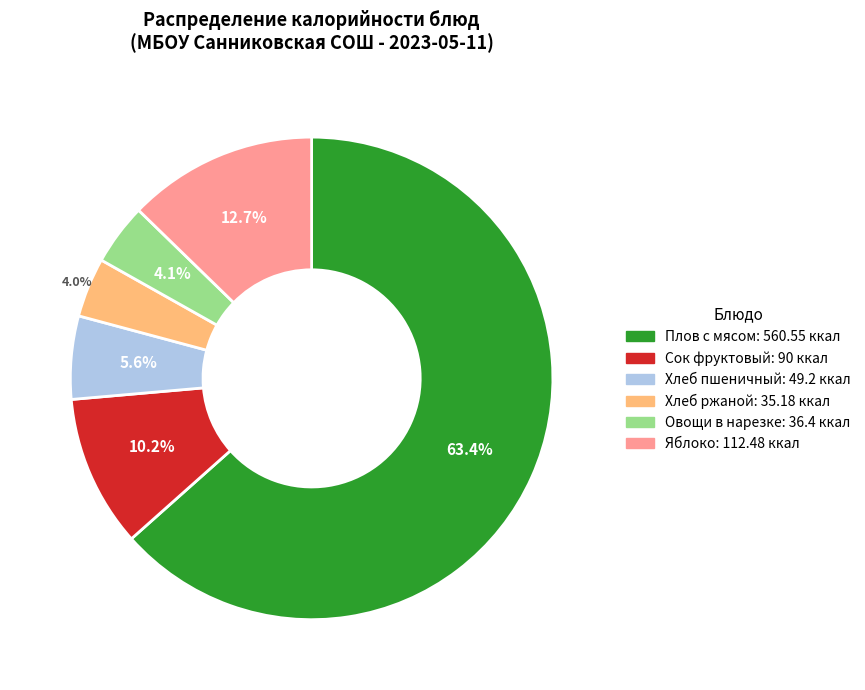

Is there any slice that represents more than half of the pie?

Yes